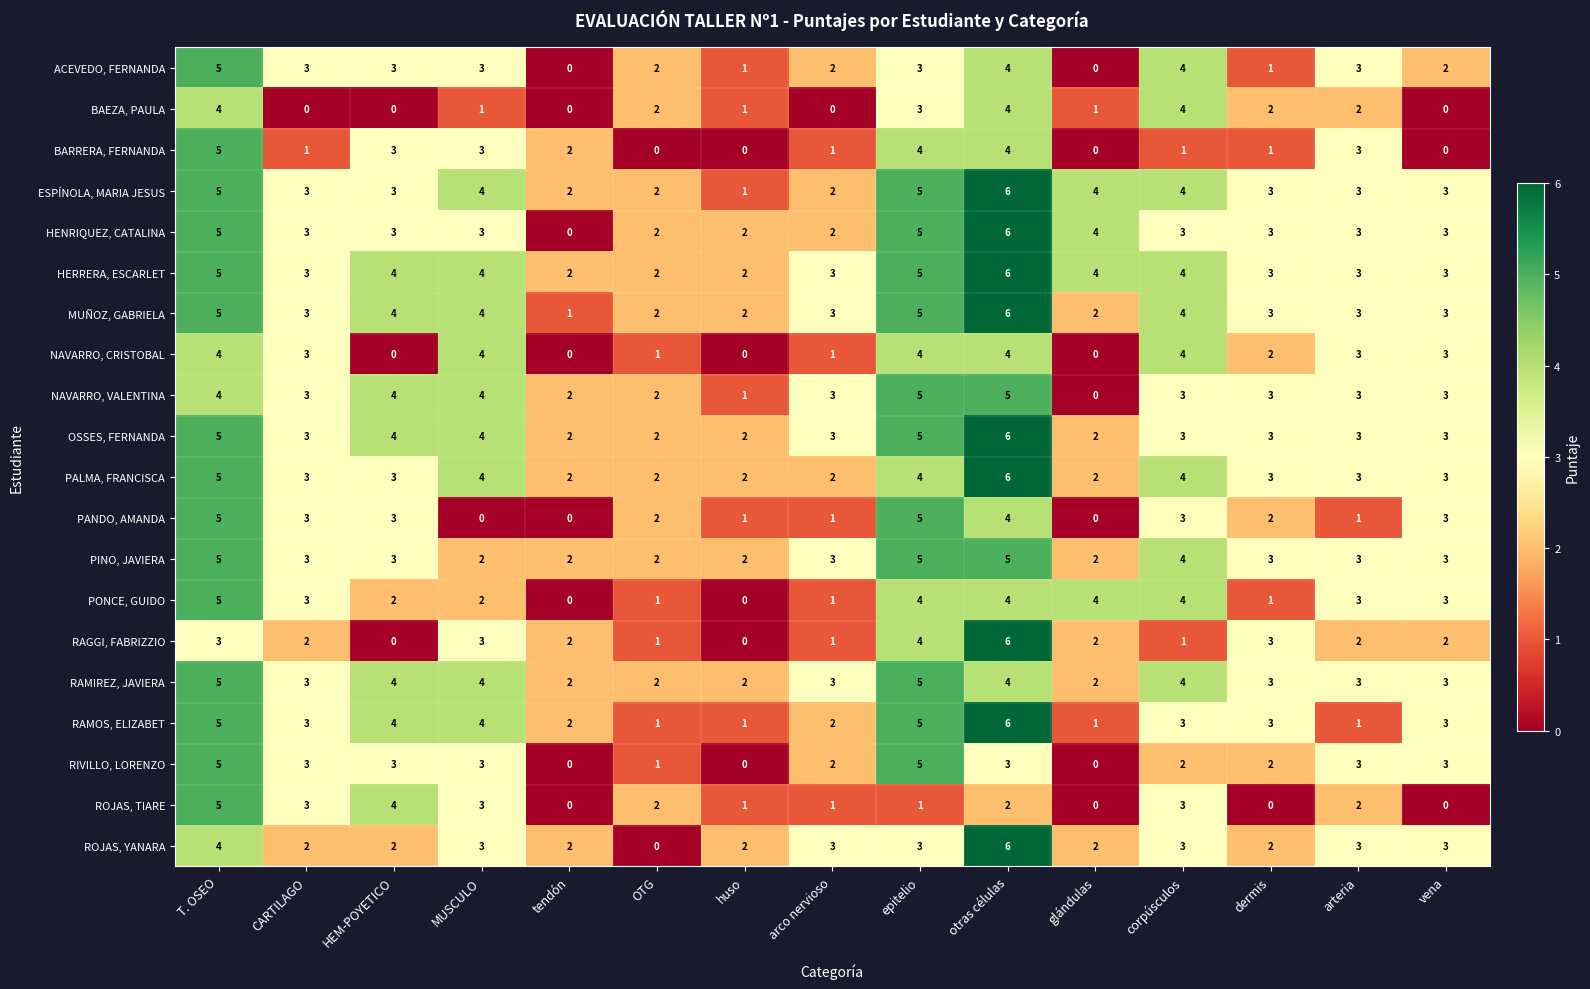

True or false: PINO, JAVIERA has a value of 4 at arteria.

False